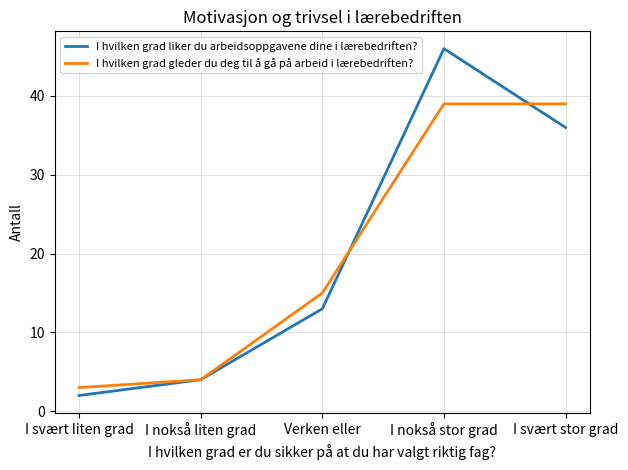

The value of I hvilken grad liker du arbeidsoppgavene dine i lærebedriften? at I svært liten grad is 2. True or false?

True